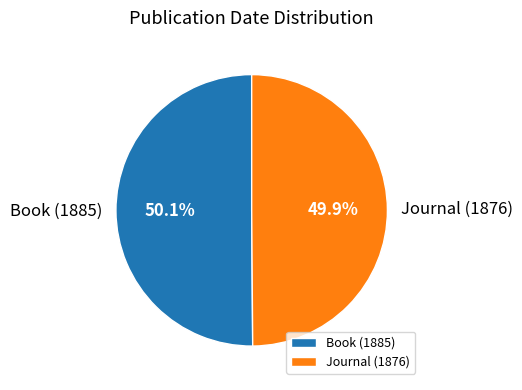

Is there any slice that represents more than half of the pie?

Yes